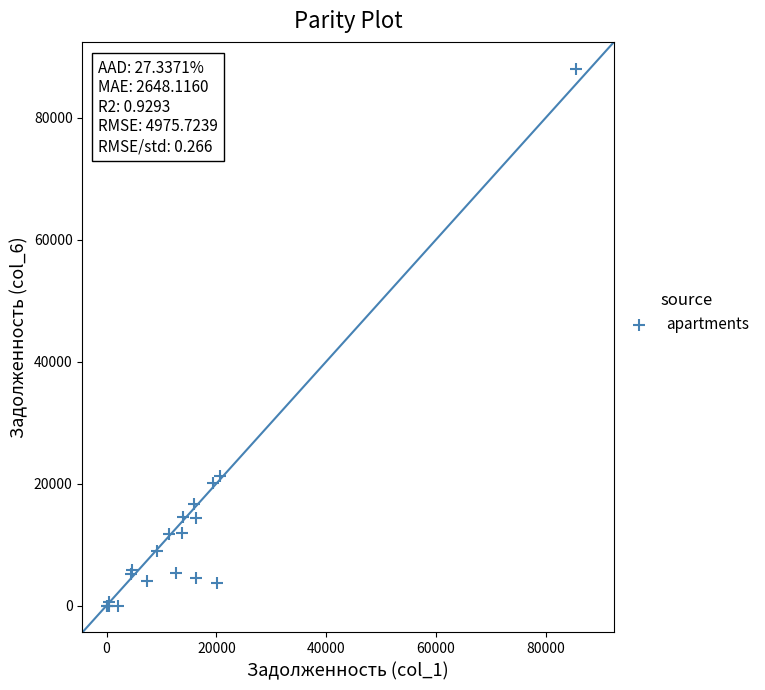

What Y value in the scatter plot is closest to 44019?

21294.1